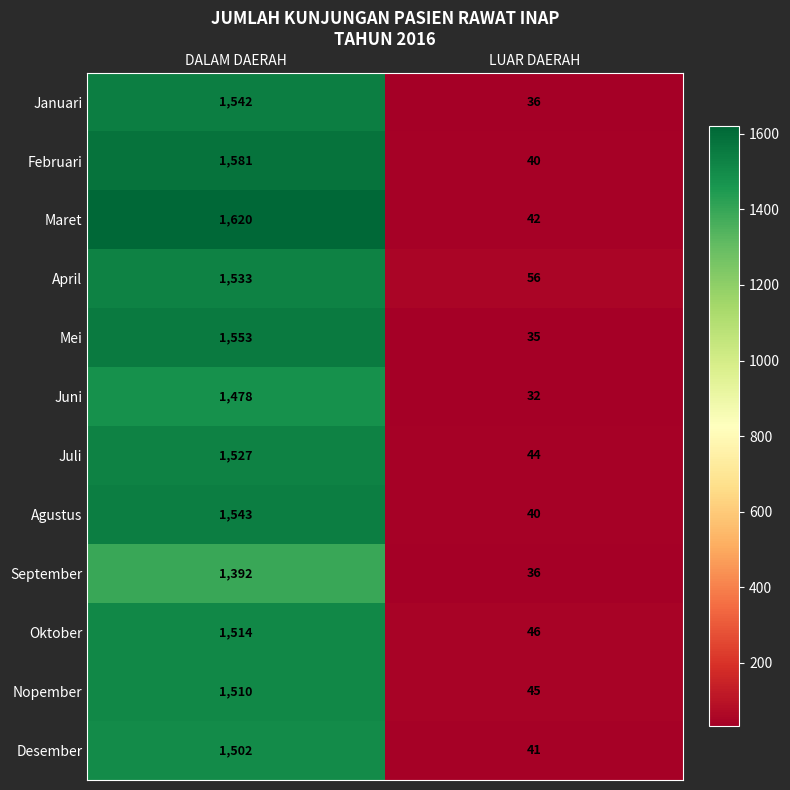

The value of Nopember at DALAM DAERAH is 579. True or false?

False